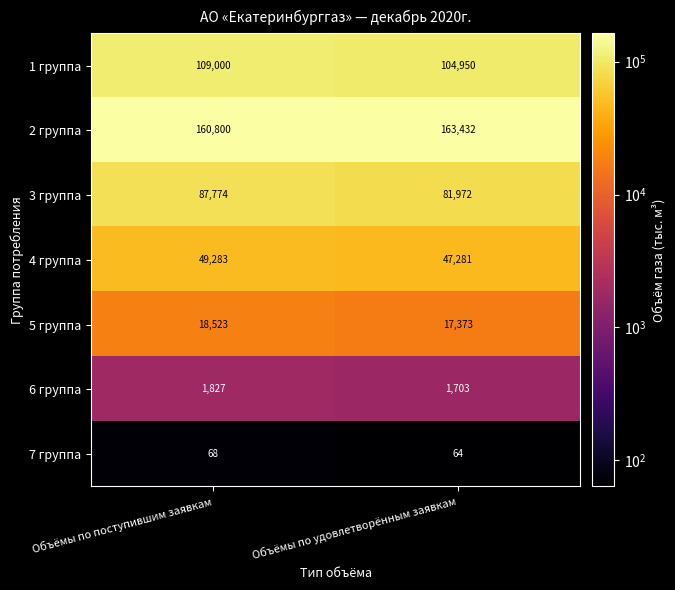

What is the spread (max minus min) of values at Объёмы по поступившим заявкам?

160732